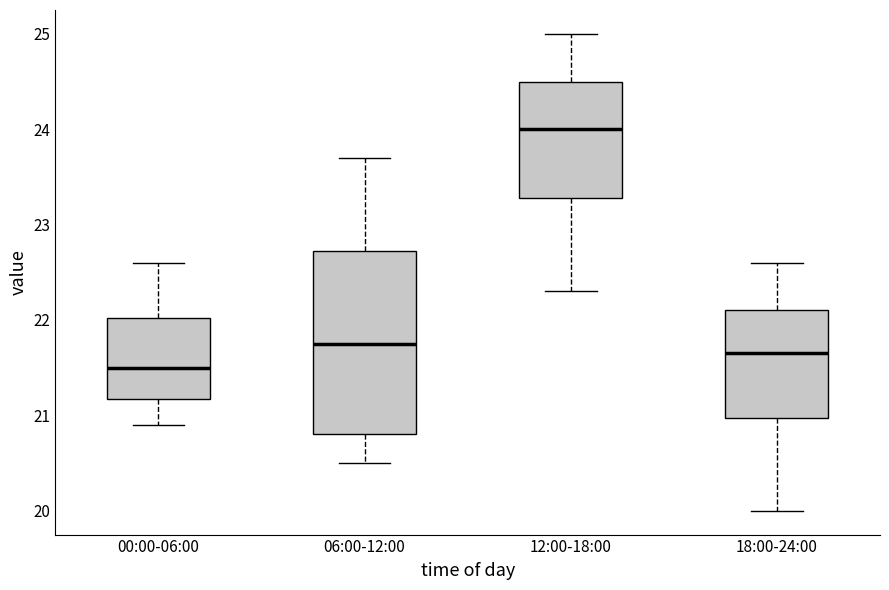

Where is the lower edge of the box for 18:00-24:00 on the y-axis? The values are not printed on the chart, so give them approximately, as read against the axis.

21.0